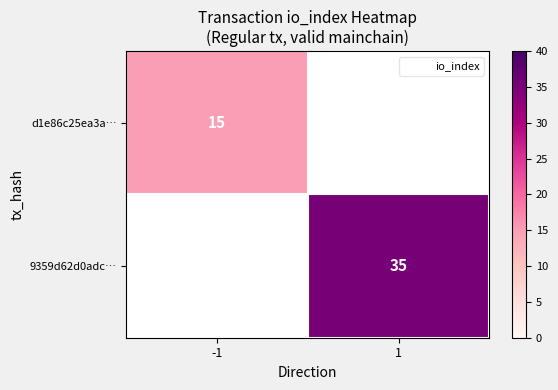

What is the highest value of the d1e86c25ea3a… series?

15.0